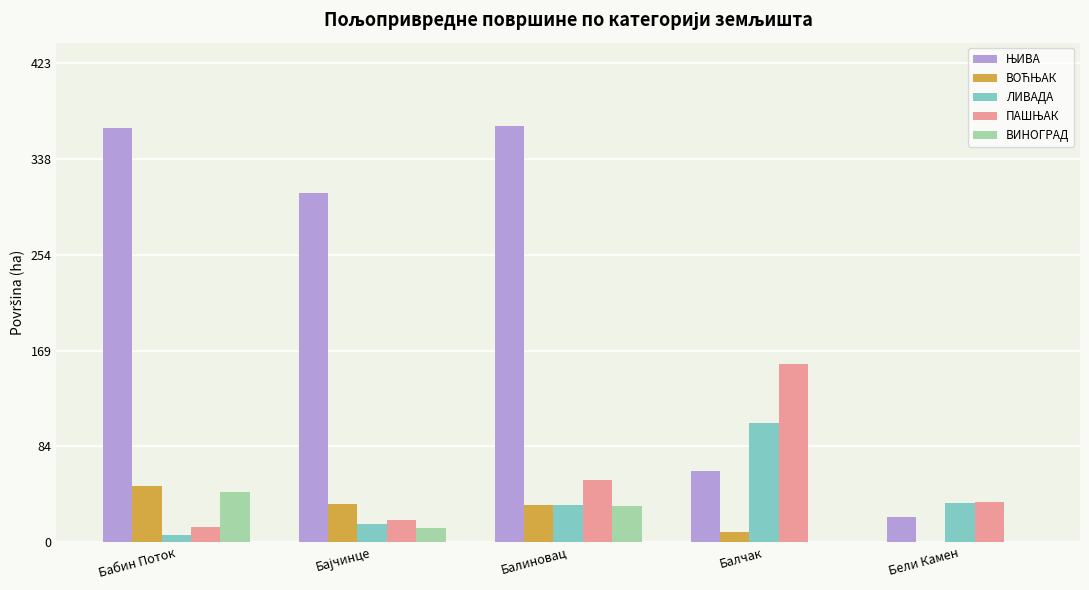

What is the maximum value shown in the chart?

368.2